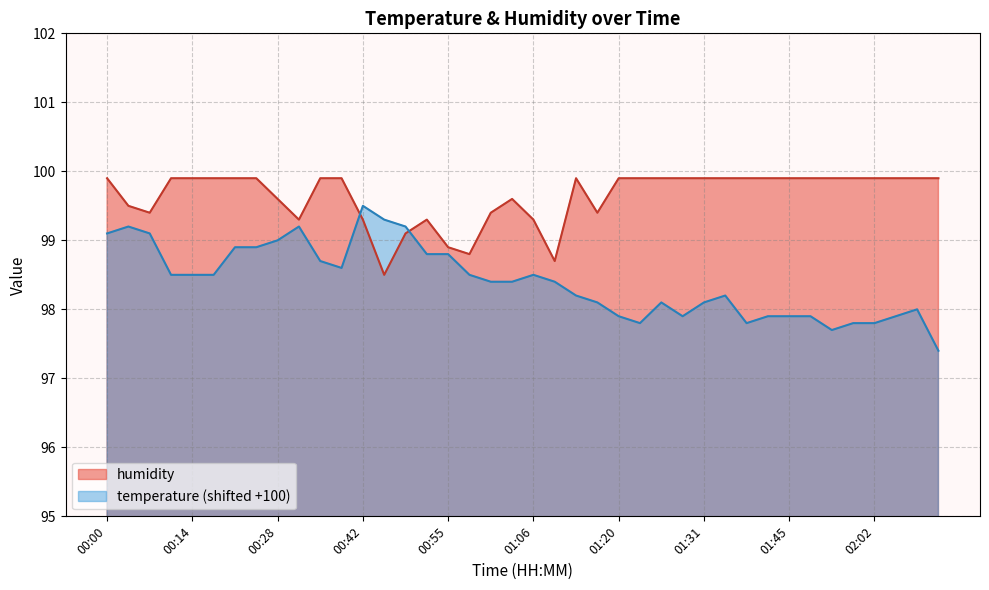

At how many categories does at least one series exceed 97?

40